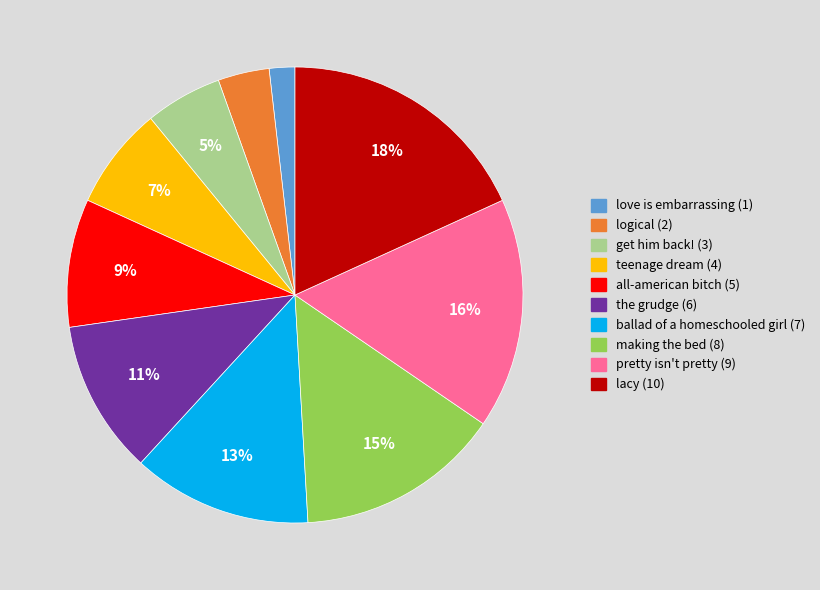

To the nearest percent, what is the difference between the get him back! and all-american bitch slice percentages?

4%